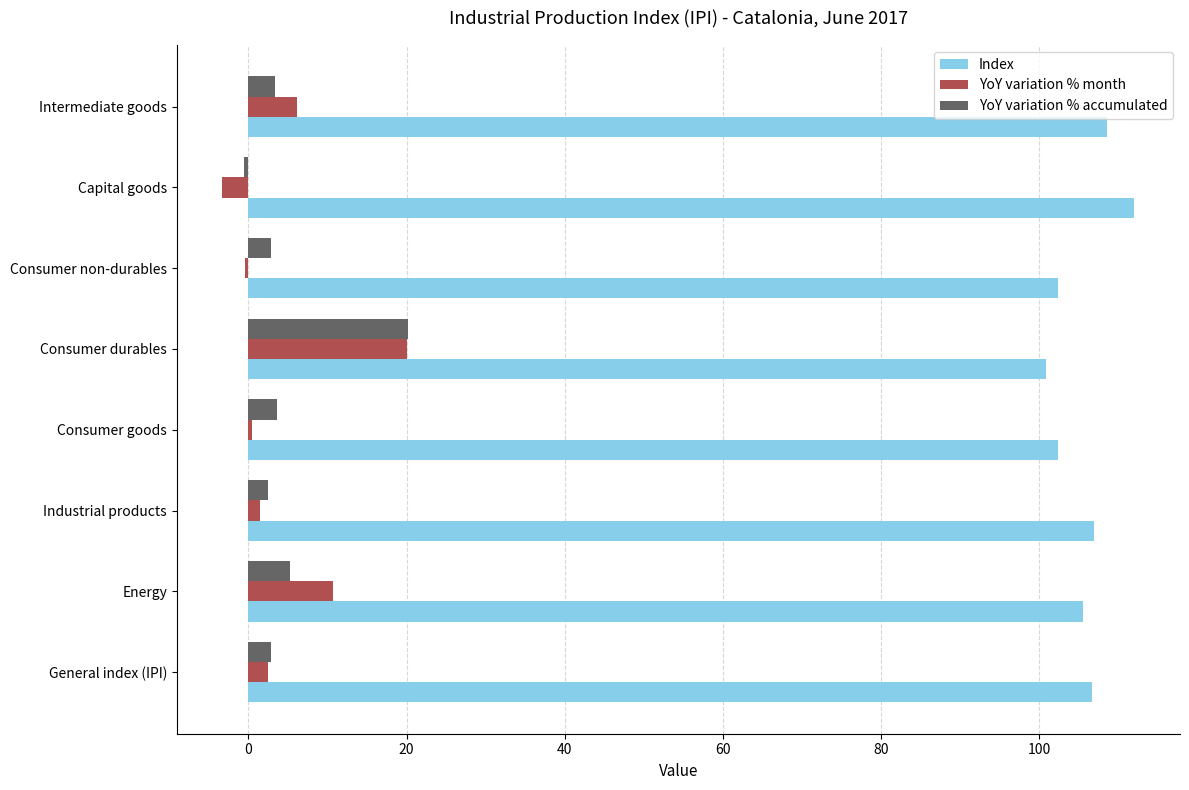

At which category does the chart reach its peak across all series?

Capital goods